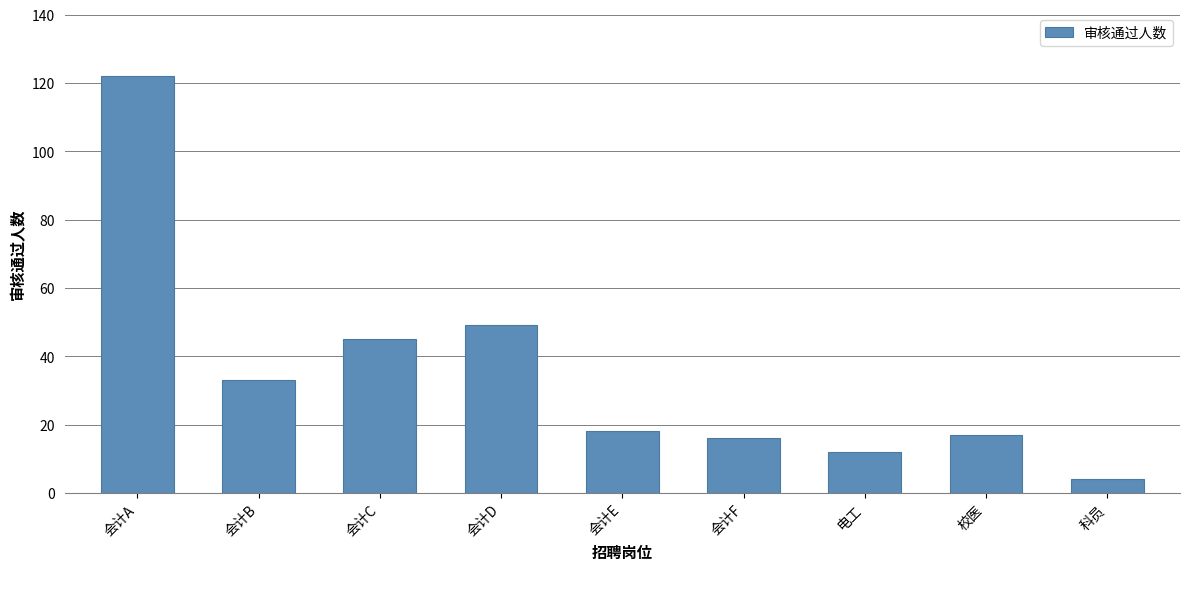

What is the ratio of the value at 电工 to the value at 科员?

3.0